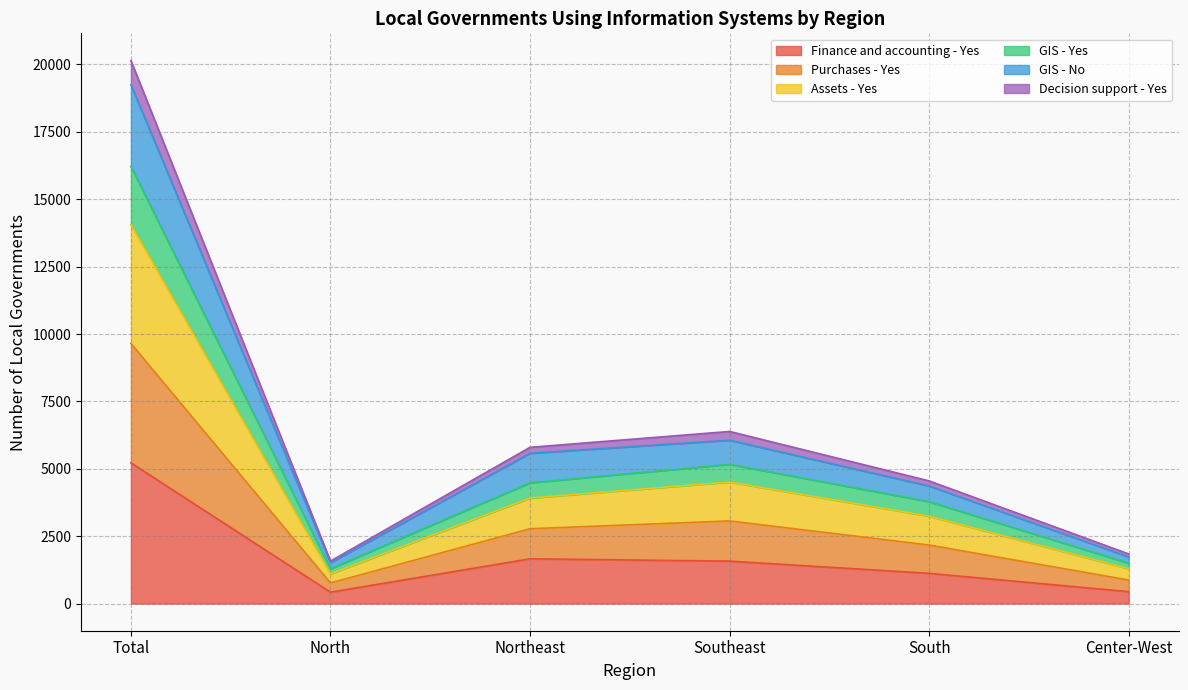

The value of Finance and accounting - Yes at Southeast is 1574. True or false?

True